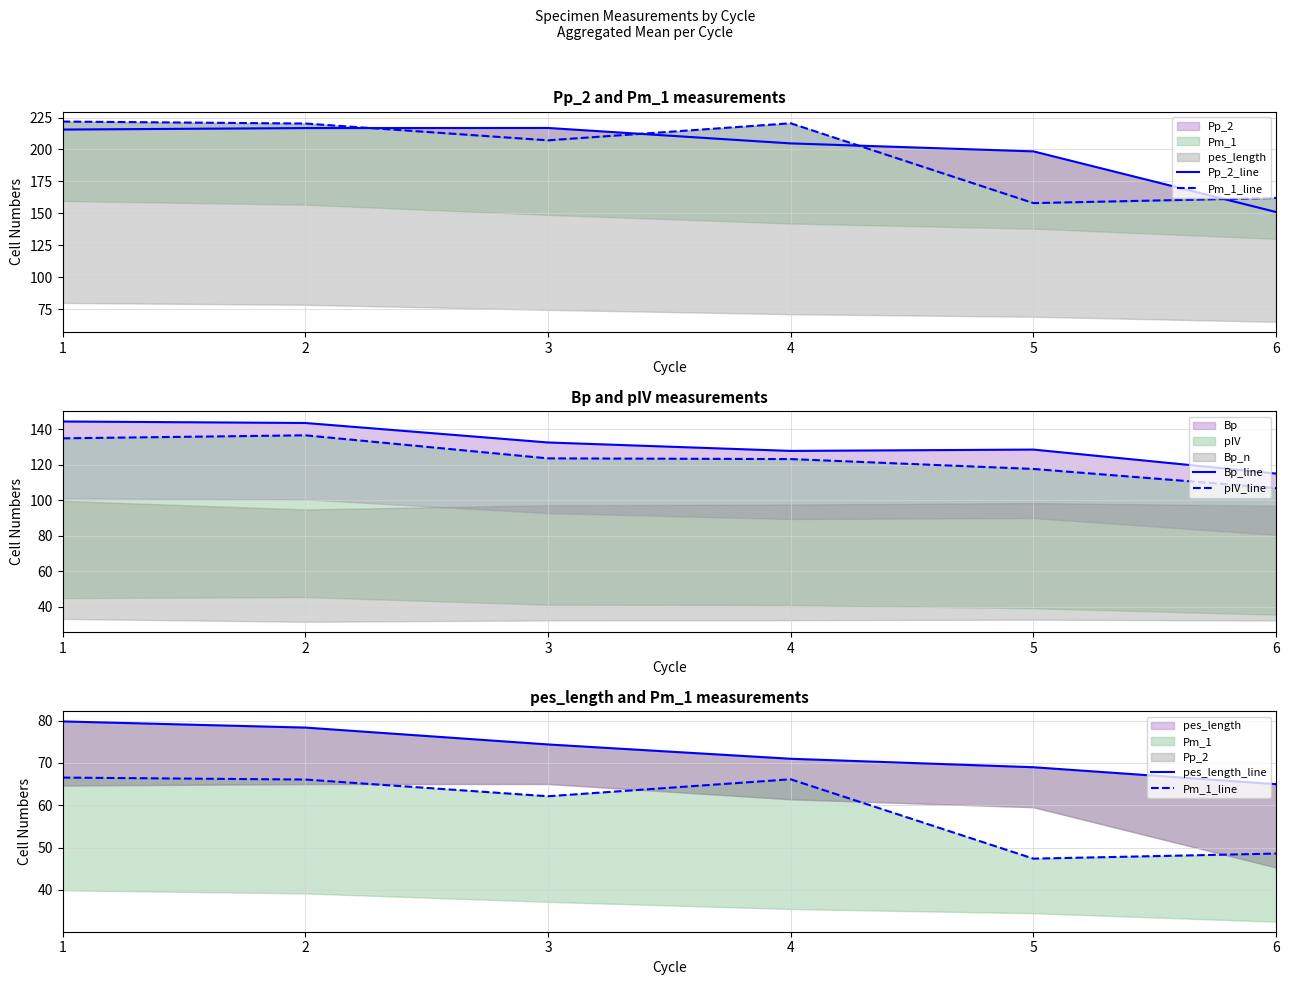

What is the sum of the pIV_line values at 3 and 5?

241.1